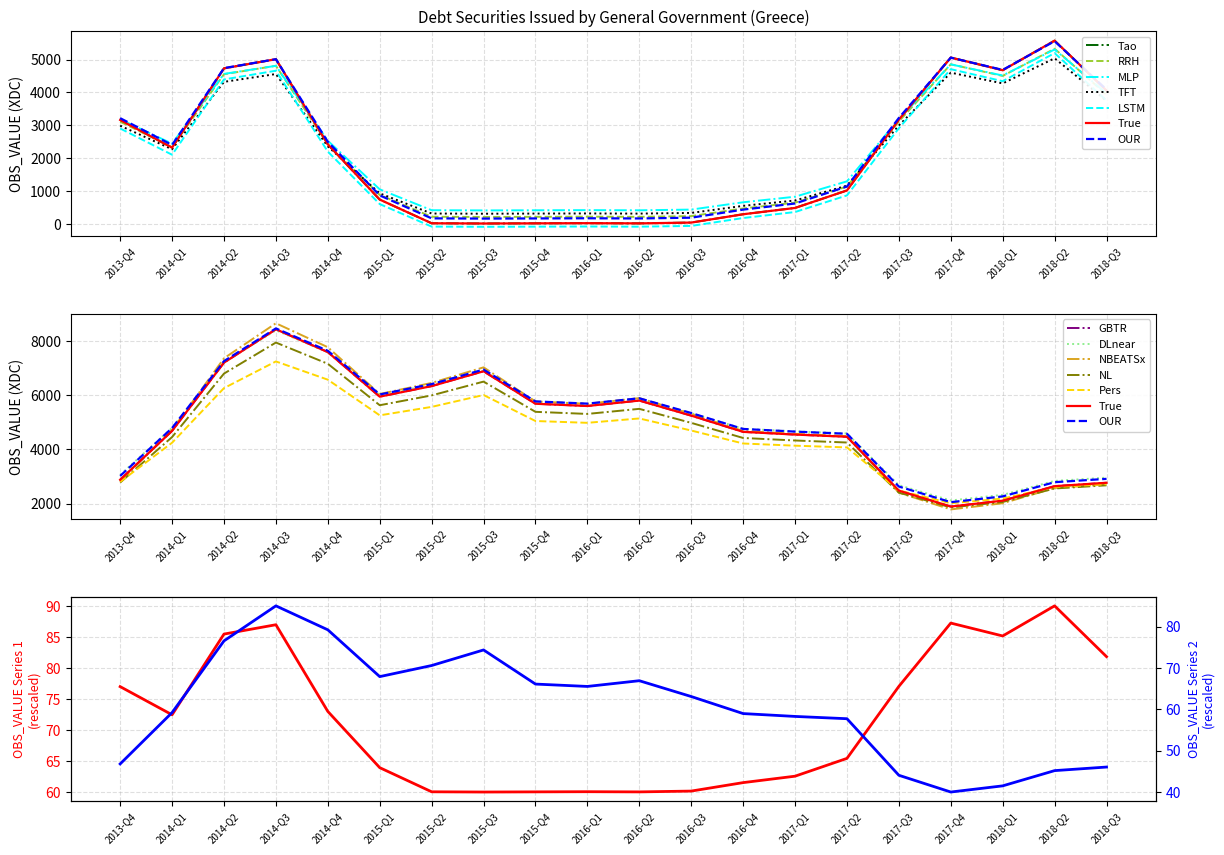

True or false: Scaled_OBS_2 has a value of 7996.9 at 2017-Q2.

False